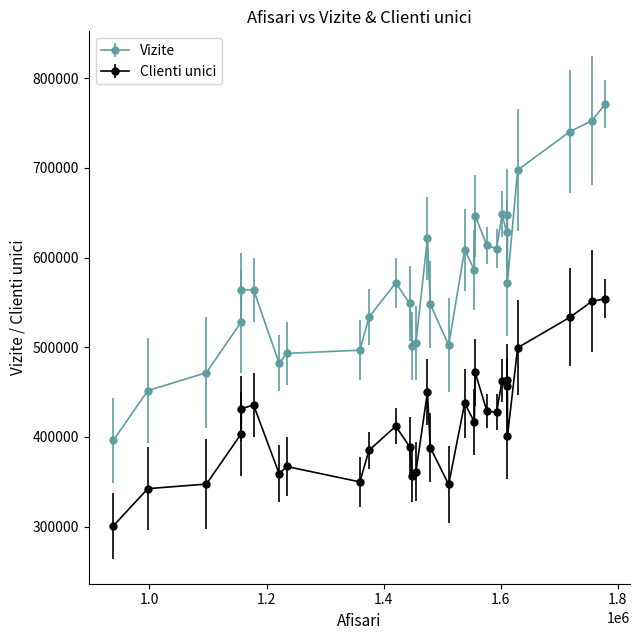

What are all the series names shown in the legend?

Vizite, Clienti unici